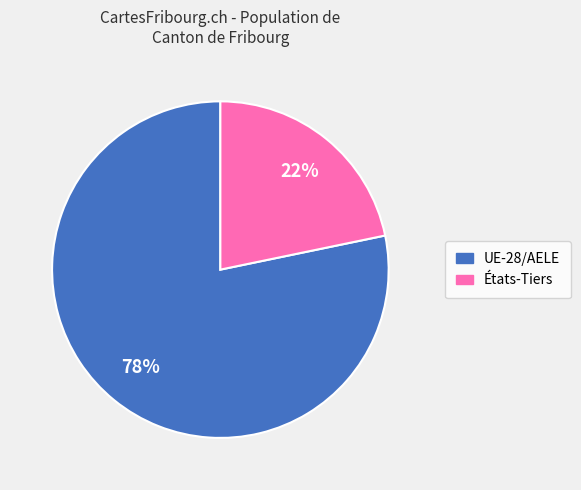

Which slice is the smallest?

États-Tiers